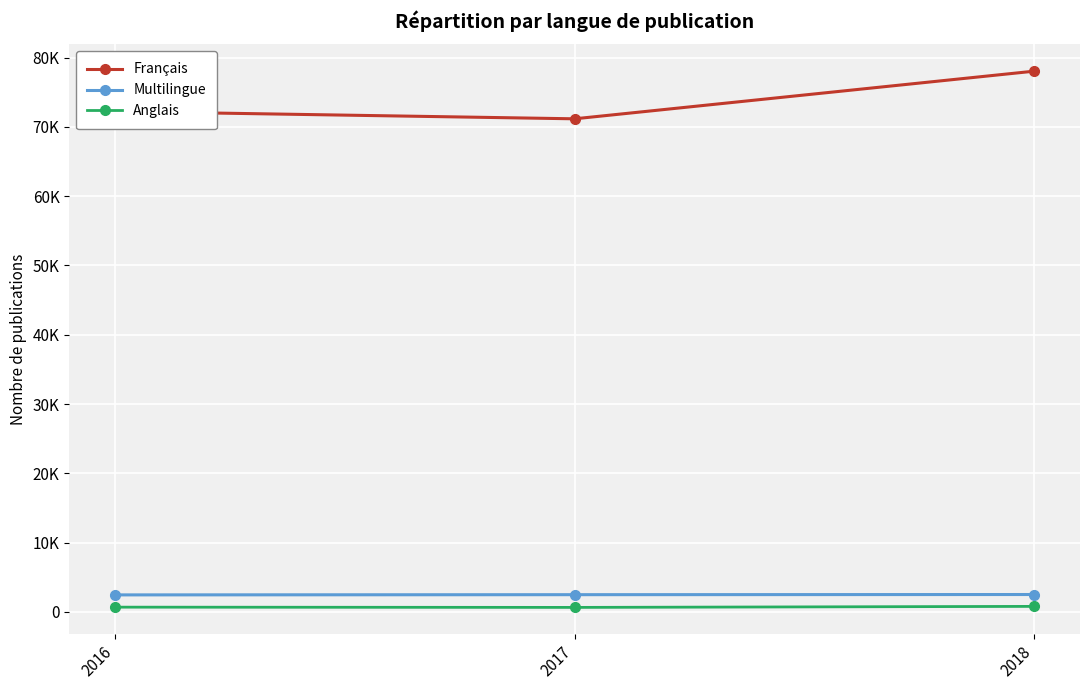

Does the chart have visible grid lines?

Yes